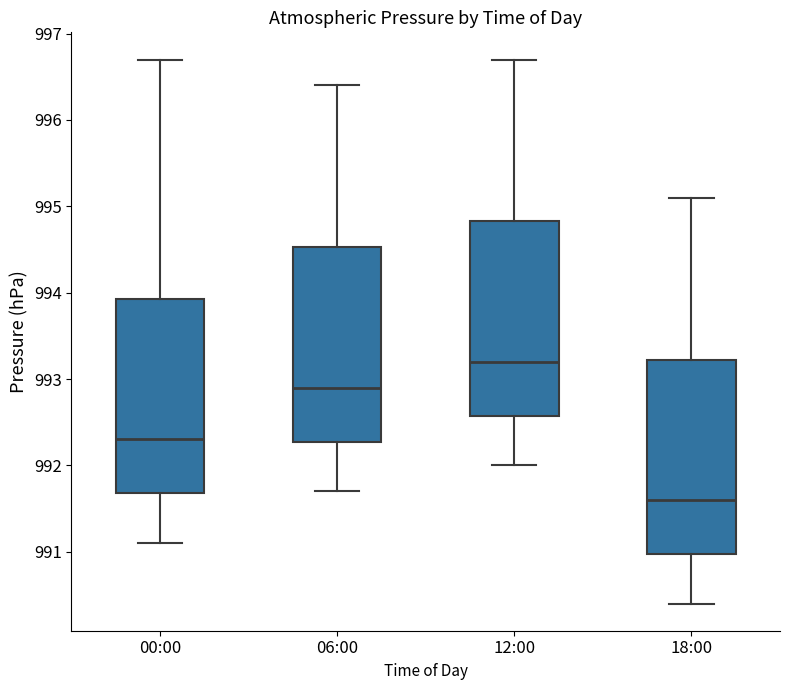

Which box's median line is the lowest?

18:00